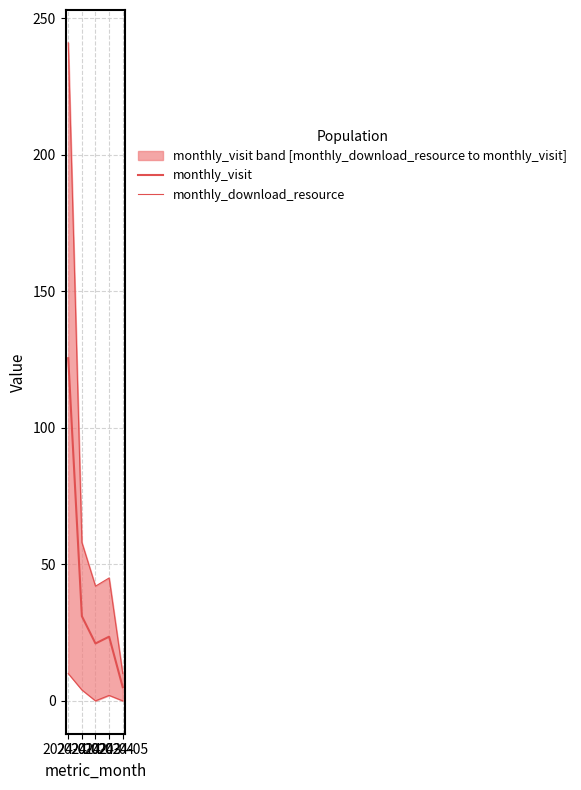

Which has a higher value, 2024-05 or 2024-04?

2024-04